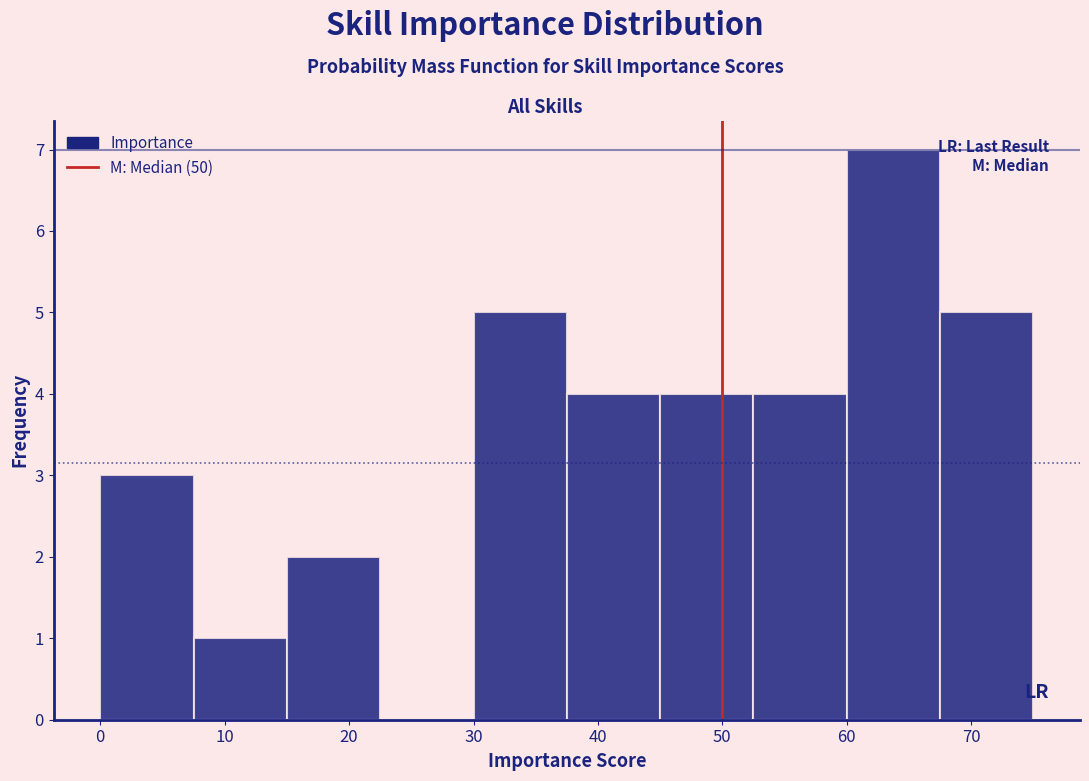

Reading left to right, list every bar in this chart as the range it spans on the x-axis followed by its height. Neither the bar edges nor the heights are printed on the chart, so give them approximately, as read against the axes.

0.0 to 7.5: 3
7.5 to 15.0: 1
15.0 to 22.5: 2
22.5 to 30.0: 0
30.0 to 37.5: 5
37.5 to 45.0: 4
45.0 to 52.5: 4
52.5 to 60.0: 4
60.0 to 67.5: 7
67.5 to 75.0: 5